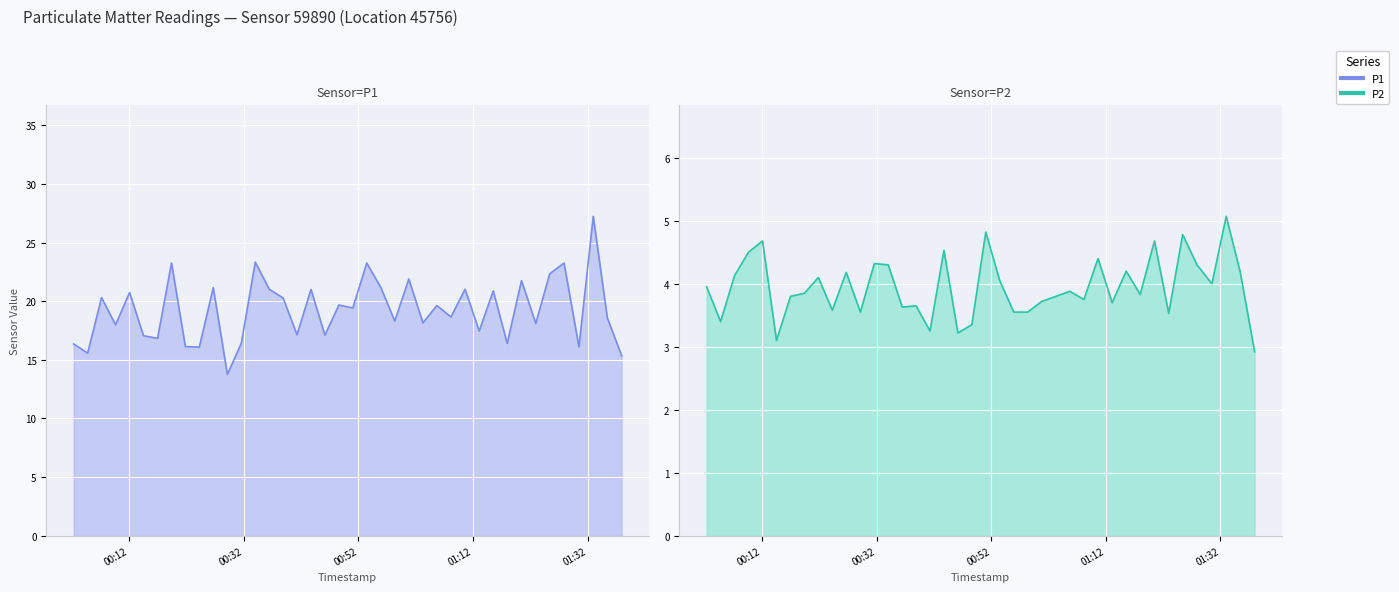

What is the sum of all P1 values?

770.0